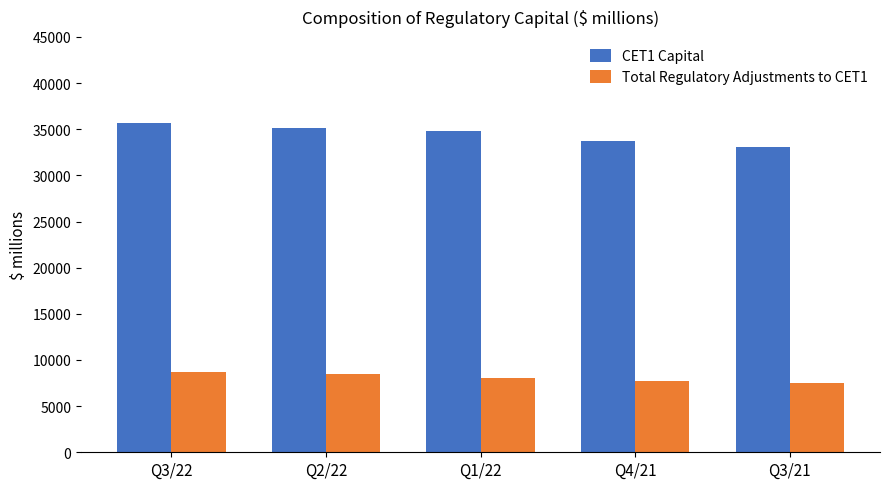

At which label does CET1 Capital reach its minimum?

Q3/21